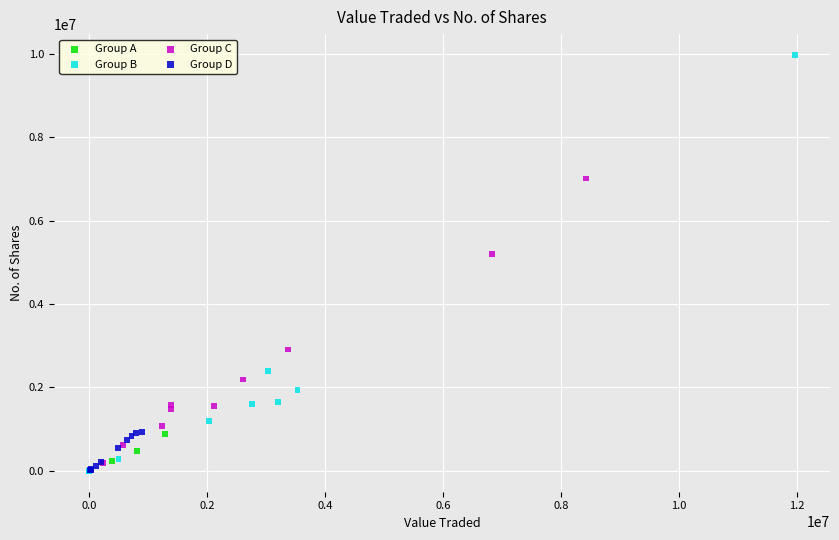

Which series has the widest spread of Y values?

Group B